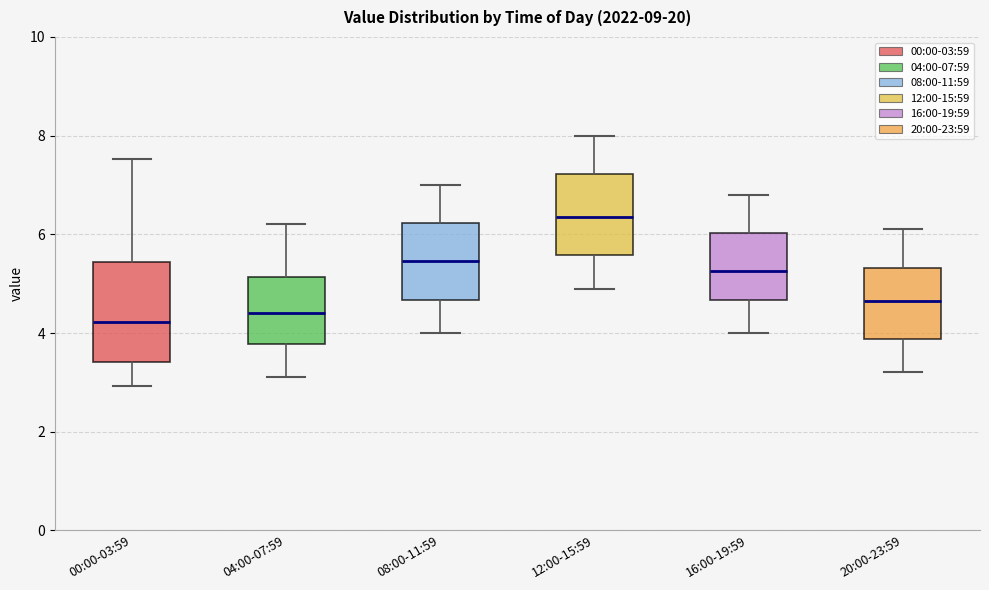

Which box is the tallest, from its lower edge to its upper edge?

00:00-03:59